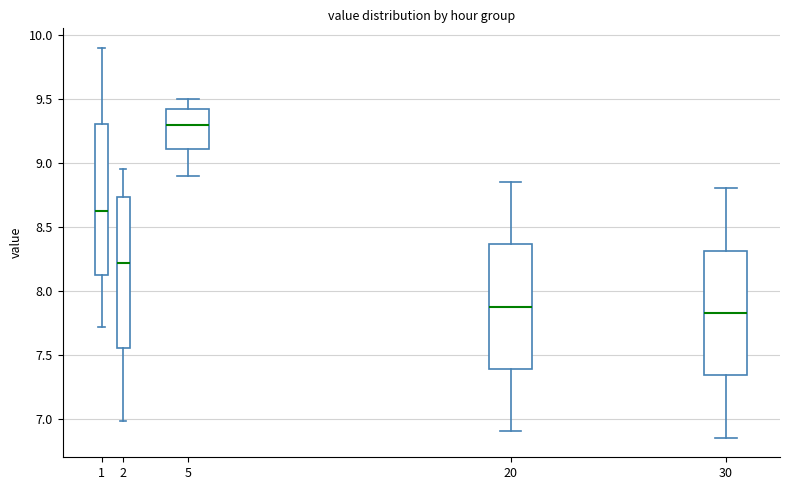

Reading left to right, read every box against the y-axis: the position of its median line, the range the box covers, and the ends of its whiskers. The values are not printed on the chart, so give them approximately, as read against the axis.

1: median 8.65, box 8.10 to 9.30, whiskers 7.70 to 9.90
2: median 8.20, box 7.55 to 8.75, whiskers 7.00 to 8.95
5: median 9.30, box 9.10 to 9.45, whiskers 8.90 to 9.50
20: median 7.90, box 7.40 to 8.35, whiskers 6.90 to 8.85
30: median 7.85, box 7.35 to 8.30, whiskers 6.85 to 8.80